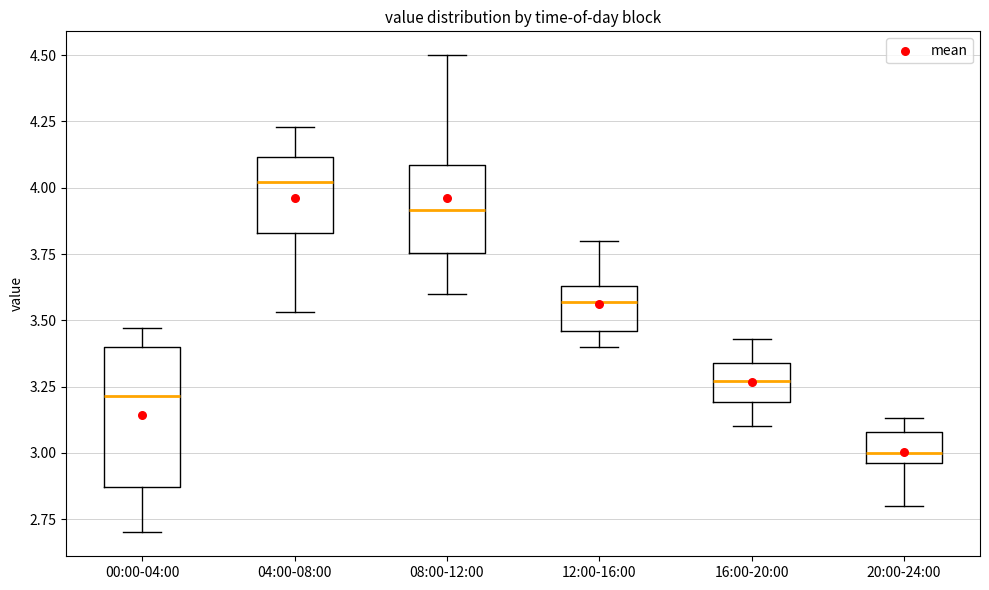

Comparing the boxes themselves (not the whiskers), which one is the tallest?

00:00-04:00